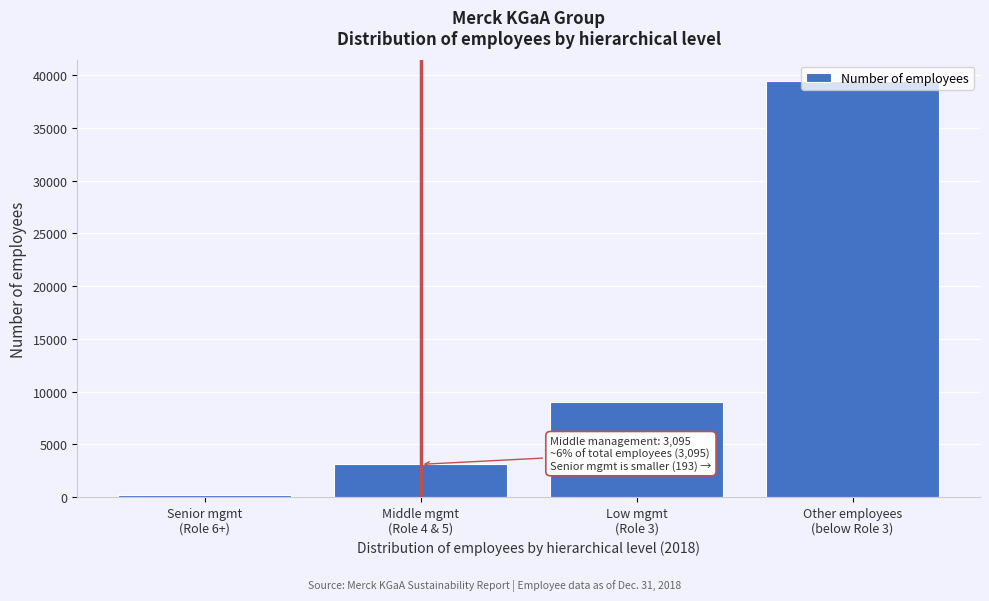

What is the maximum value shown in the chart?

39442